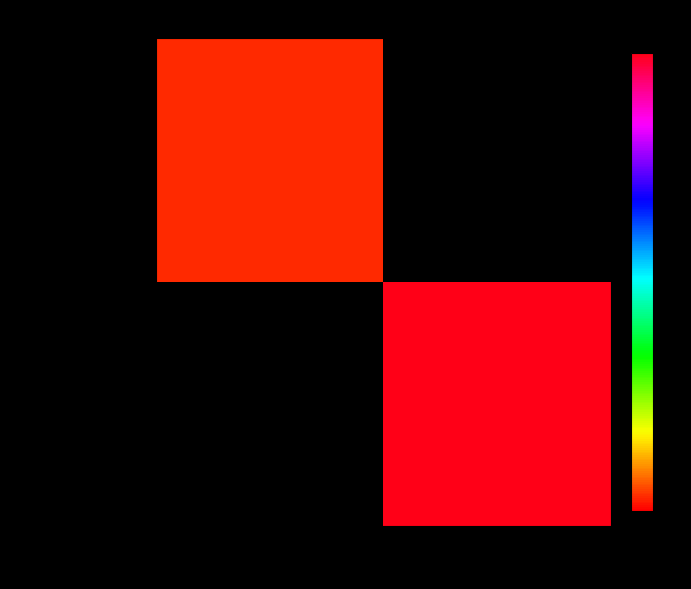

The value of a33c9947... at 1 is 54.0. True or false?

True